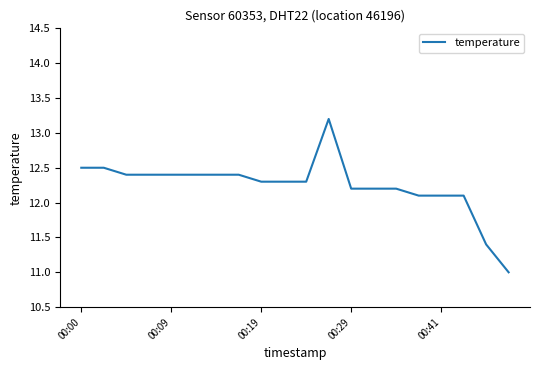

What is the difference between the maximum and minimum values?

2.2